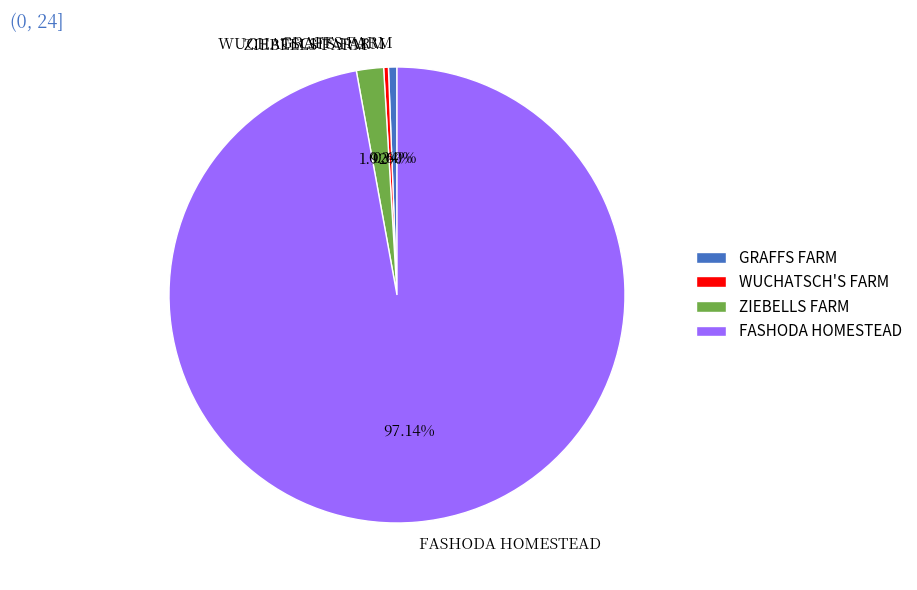

To the nearest percent, what is the difference between the ZIEBELLS FARM and GRAFFS FARM slice percentages?

1%